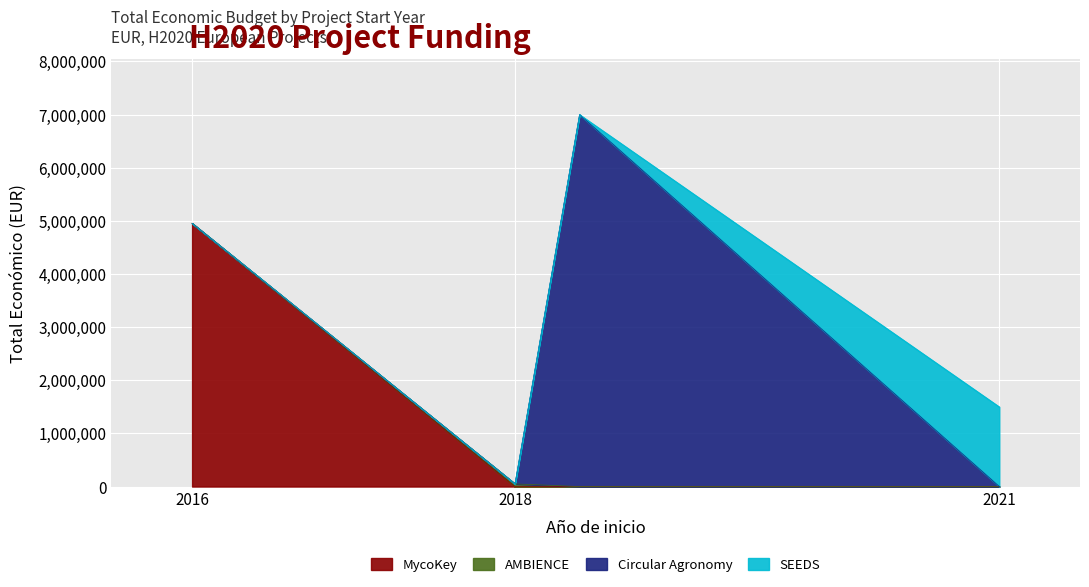

What is the maximum value for MycoKey?

4953160